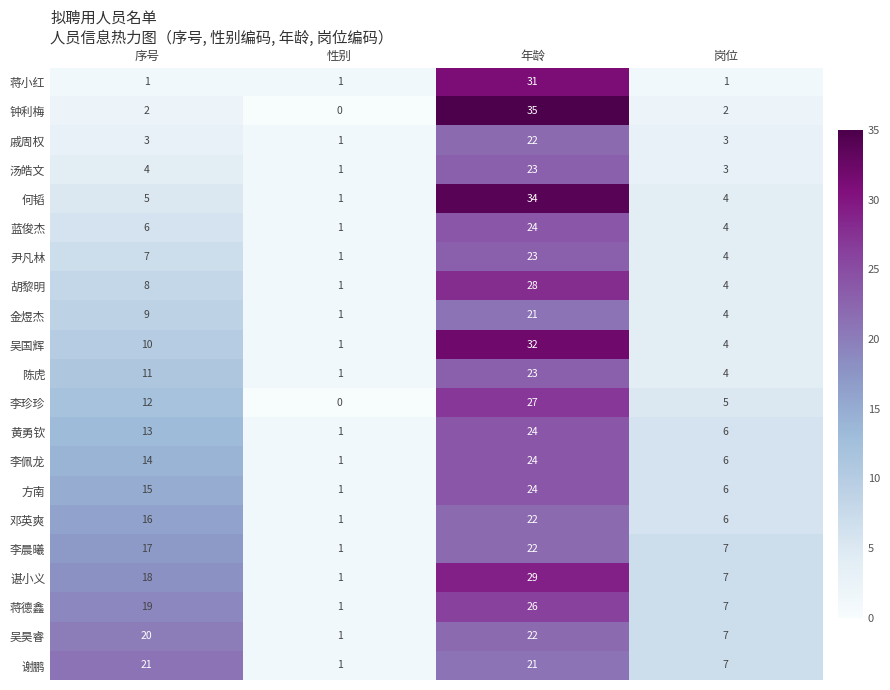

The value of 谌小义 at 序号 is 18. True or false?

True